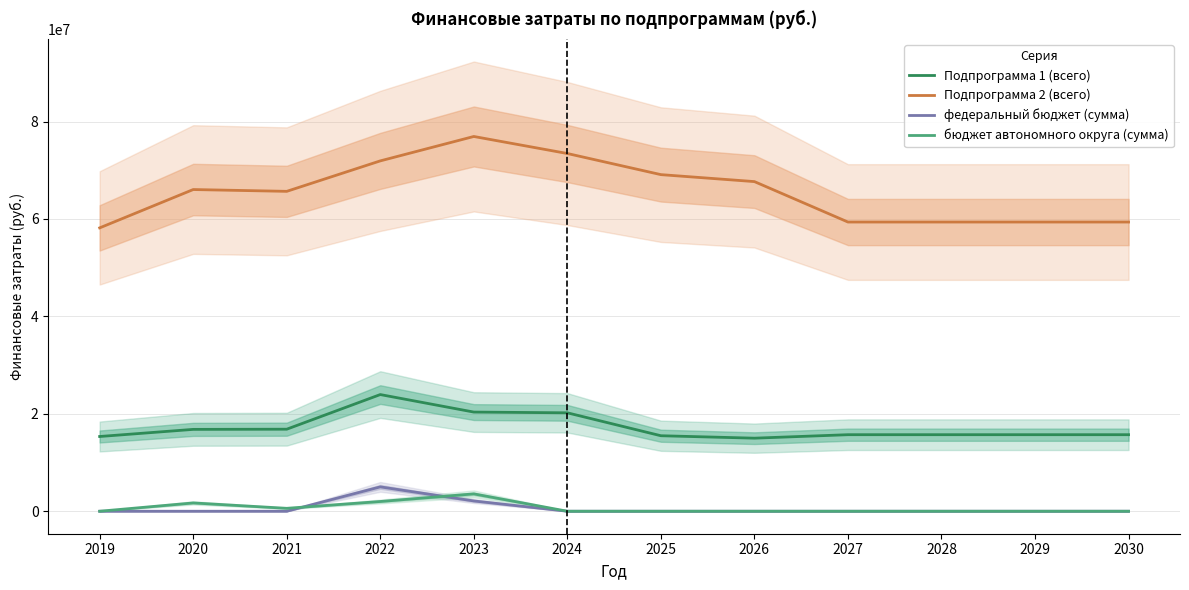

What is the average value of the Подпрограмма 2 (всего) series?

65539443.8